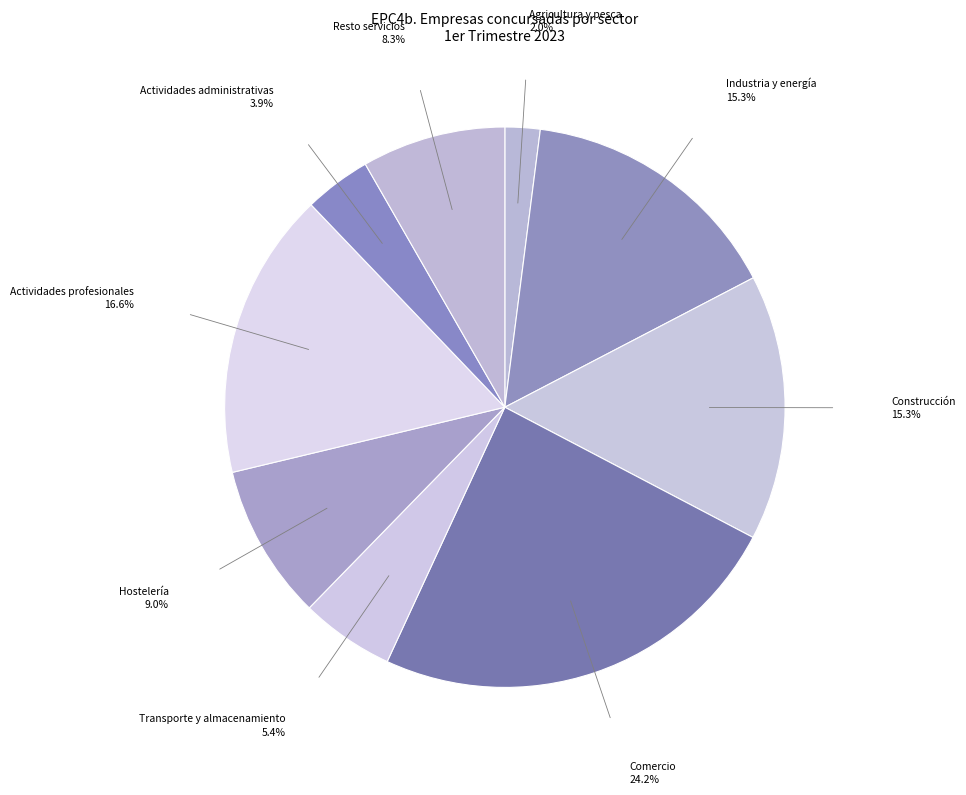

Which slice is the largest?

Comercio